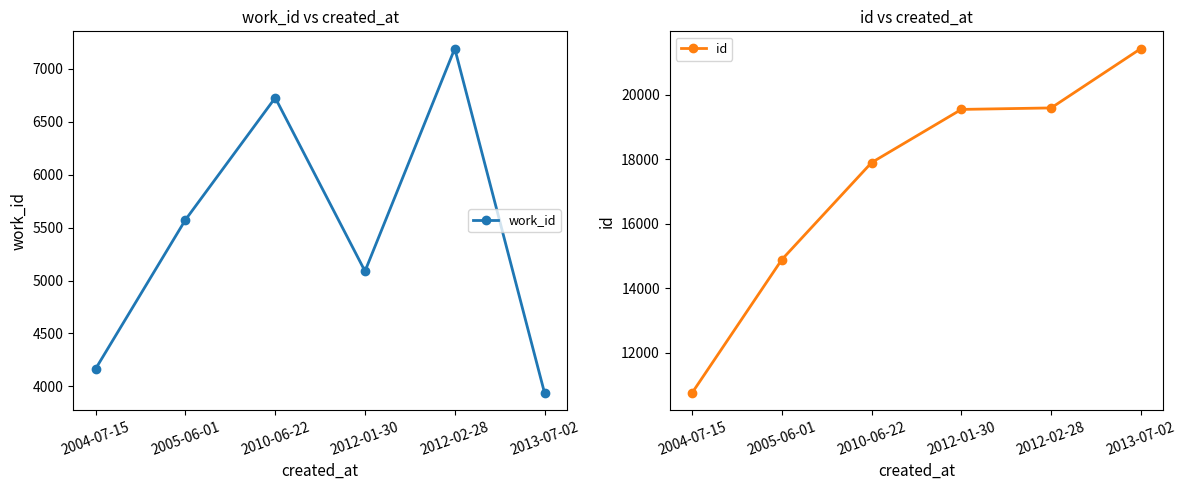

Reading left to right, transcribe all the data shown in this chart.

work_id: 2004-07-15=4167	2005-06-01=5574	2010-06-22=6727	2012-01-30=5088	2012-02-28=7192	2013-07-02=3938
id: 2004-07-15=10751	2005-06-01=14889	2010-06-22=17900	2012-01-30=19550	2012-02-28=19596	2013-07-02=21439